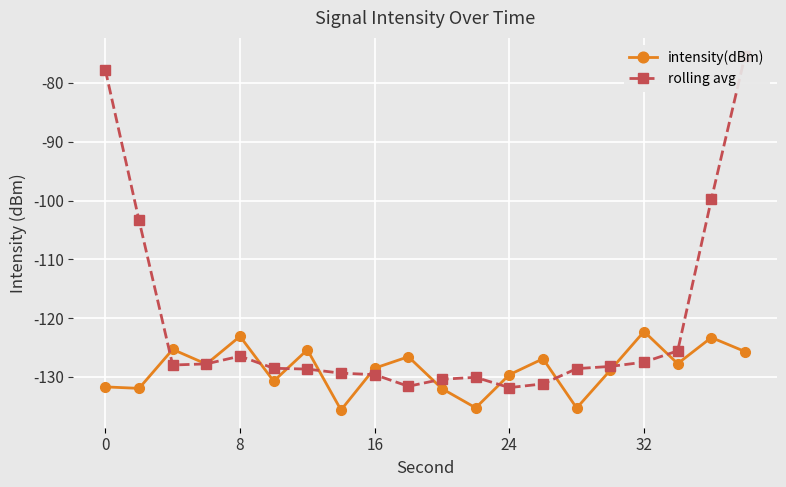

True or false: intensity(dBm) has a value of -230.2 at 8.

False